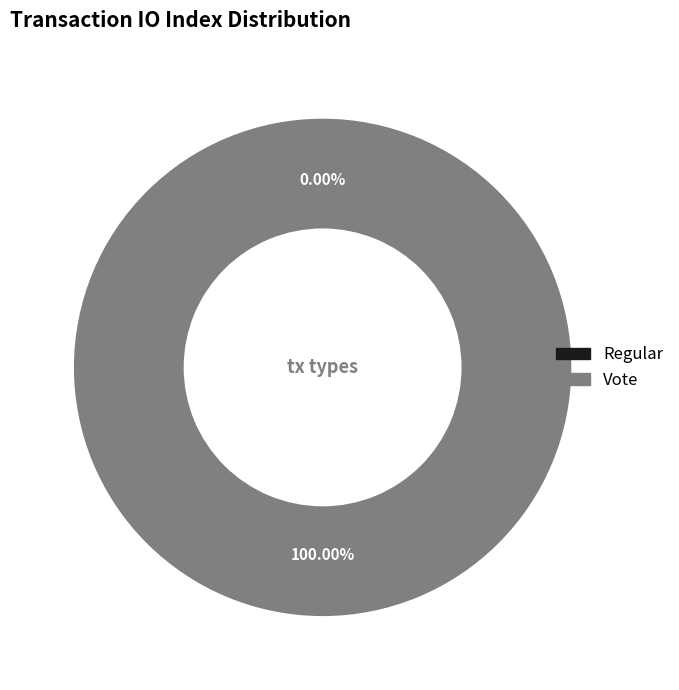

Which category has the smallest portion of the pie?

Regular